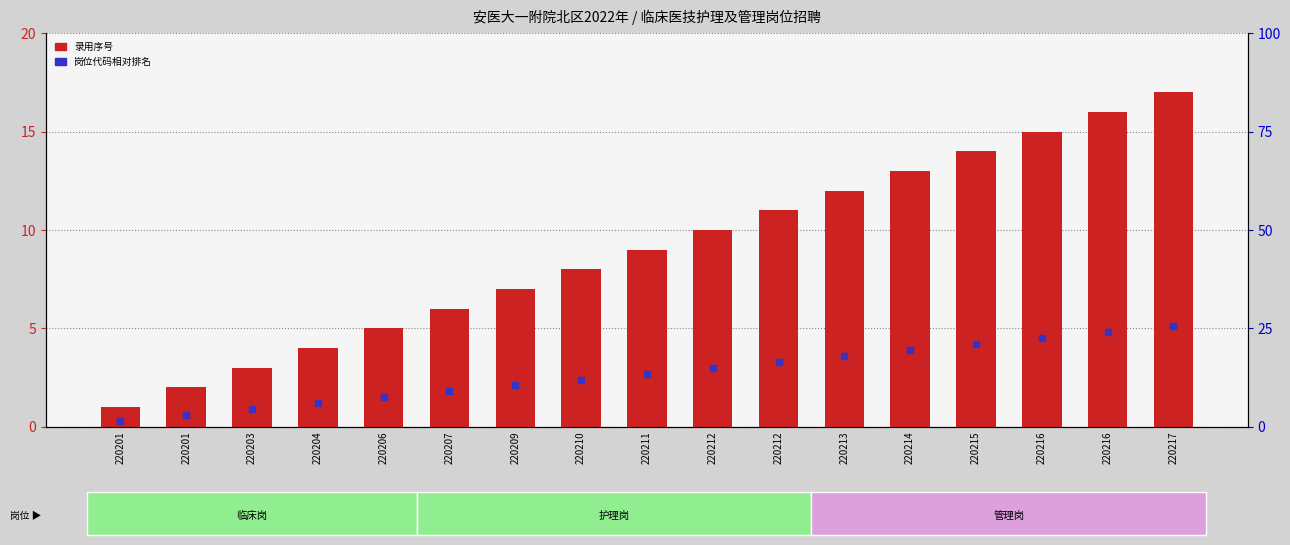

Reading right to left, transcribe all the data shown in this chart.

17	16	15	14	13	12	11	10	9	8	7	6	5	4	3	2	1